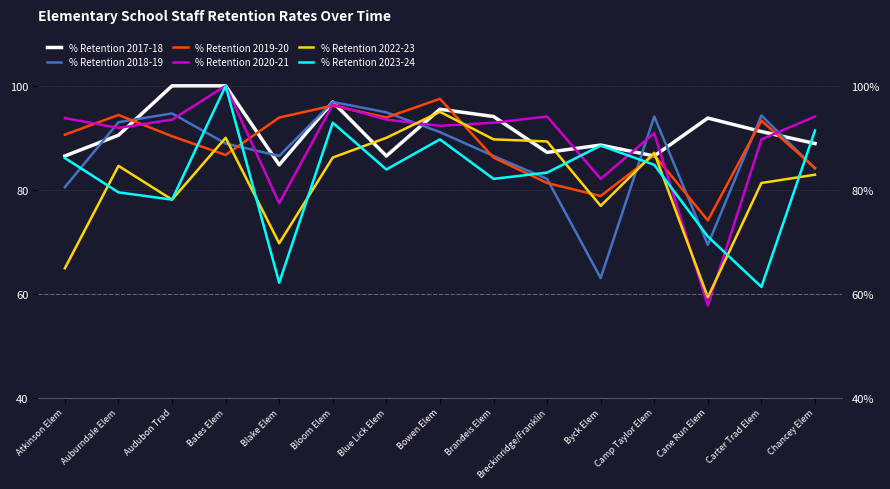

In % Retention 2020-21, how many points are higher than both neighbors (excluding endpoints)?

4